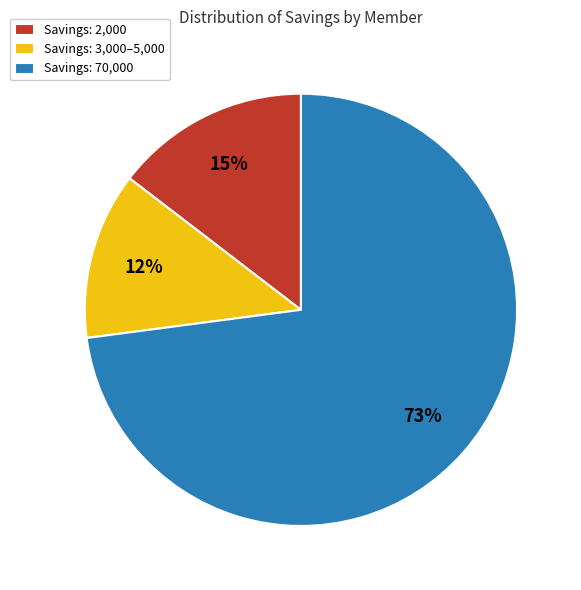

To the nearest percent, what portion does Savings: 70,000 represent?

73%